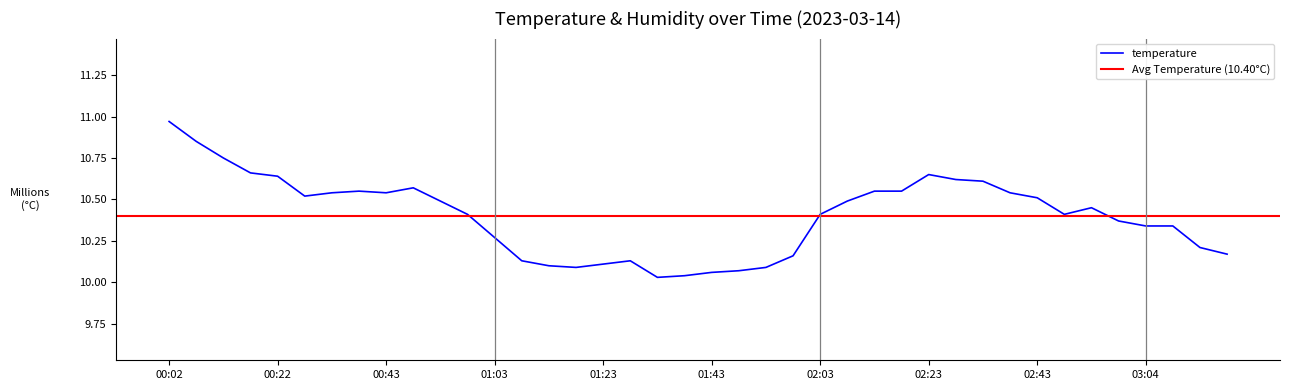

What is the label of the 25th point from the right?

01:18